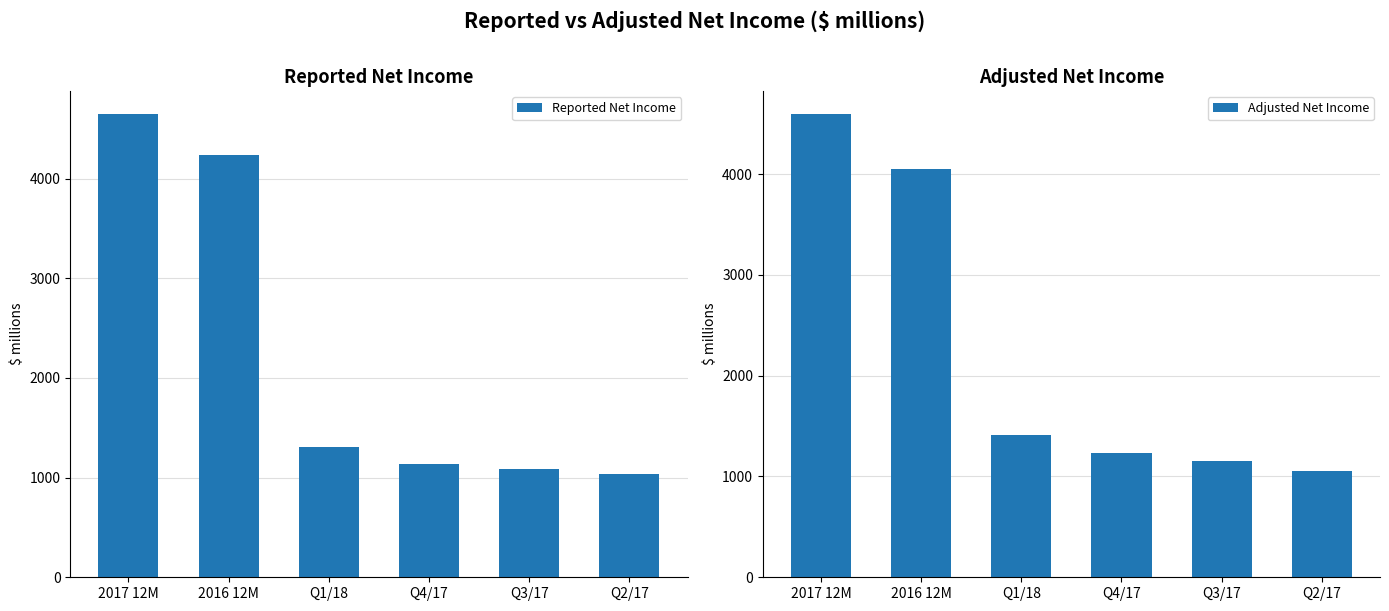

What is the total value across all series at 2017 12M?

9241